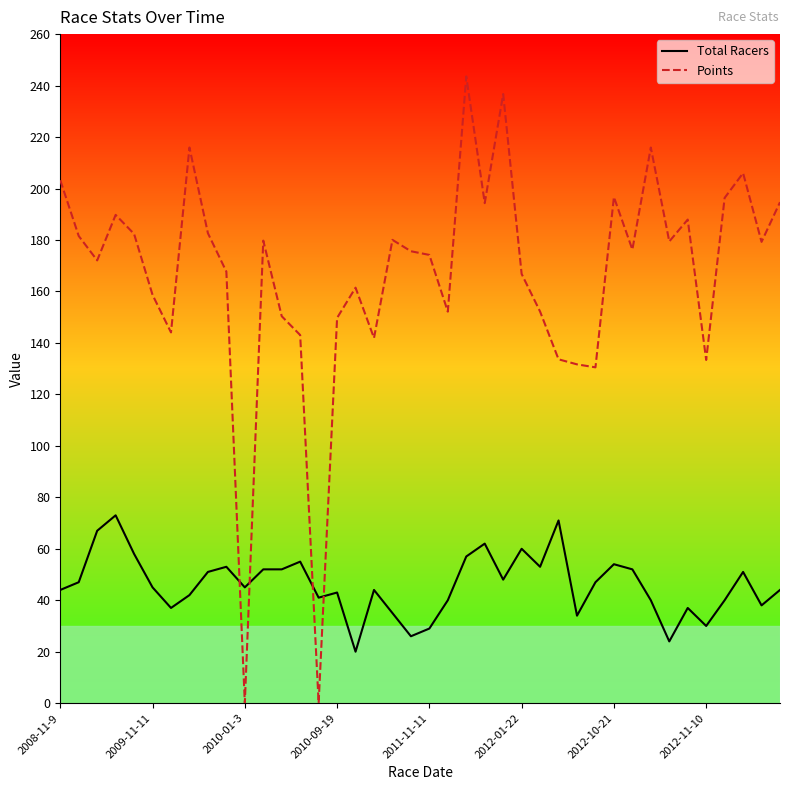

Which series has the largest total across all categories?

Points